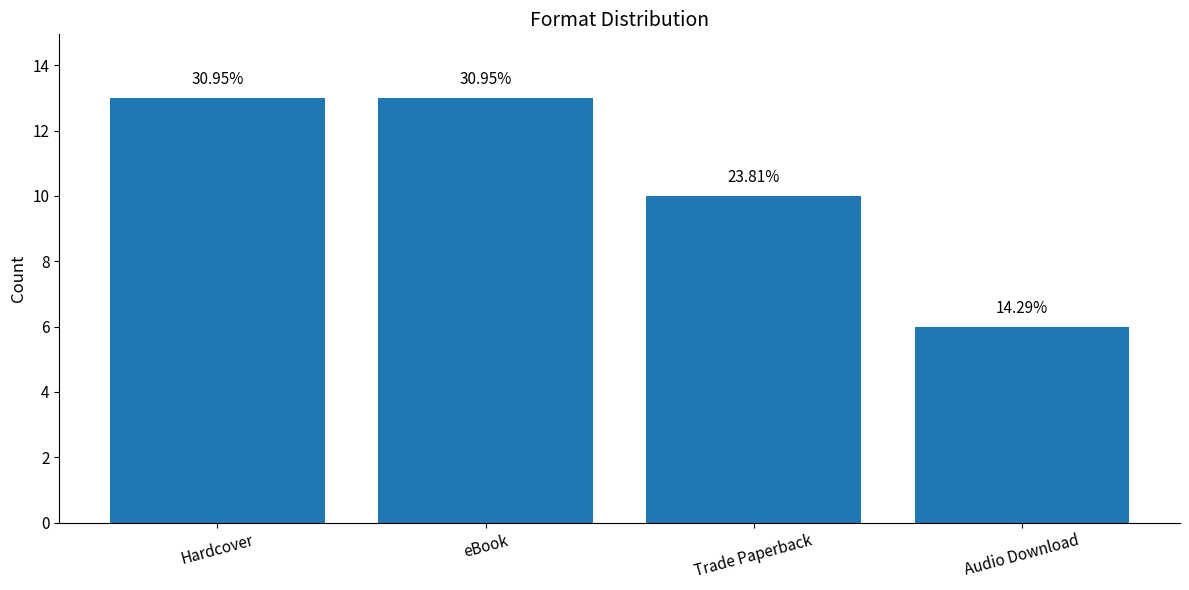

What is the label of the 2nd bar from the right?

Trade Paperback